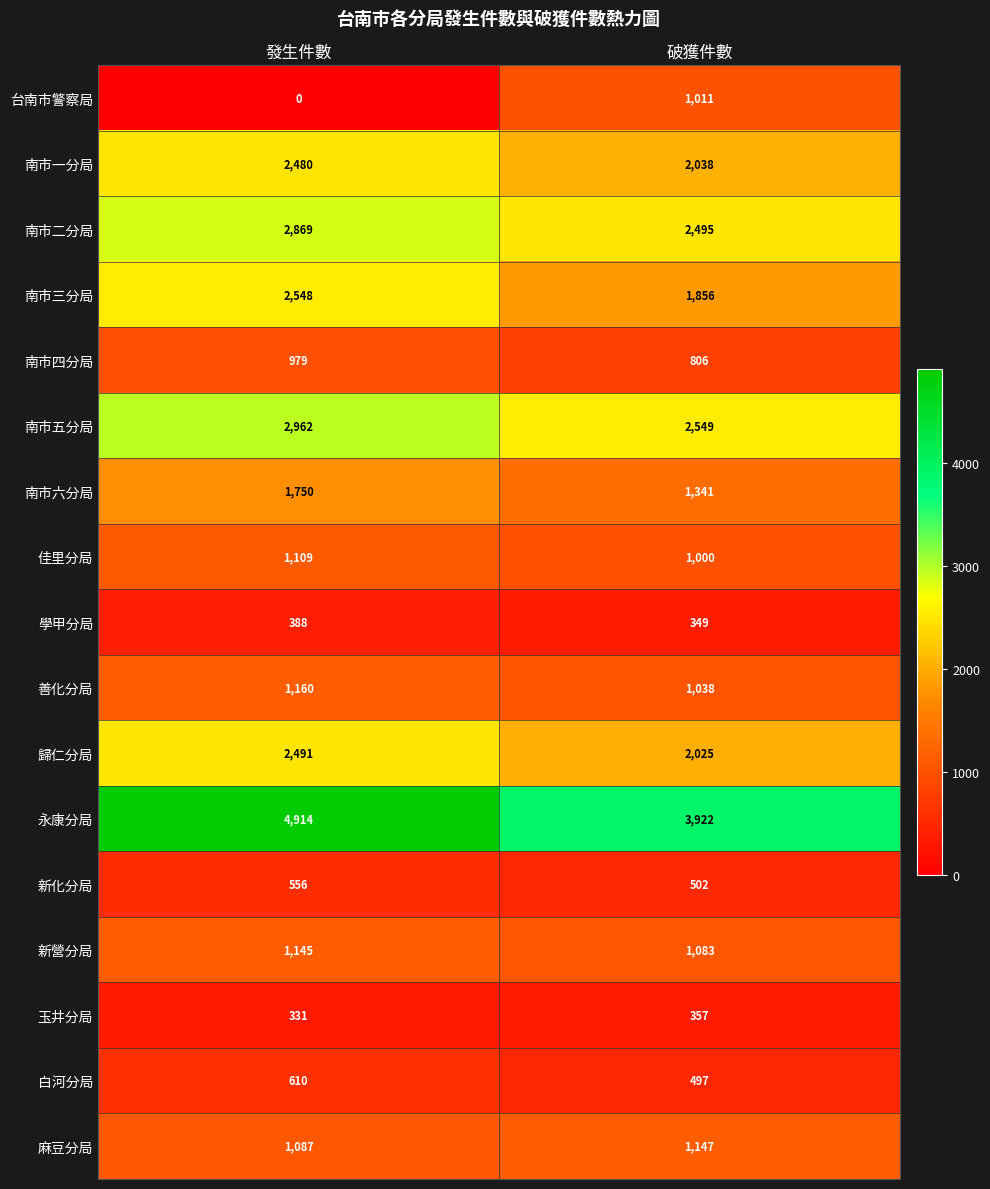

Which series has the largest total across all categories?

永康分局